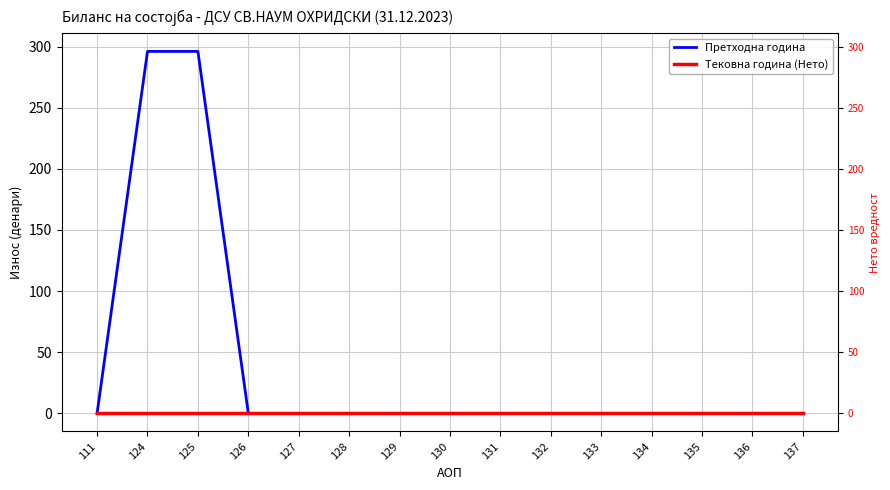

Is the value of Претходна година at 133 greater than the value of Тековна година (Нето) at 129?

No